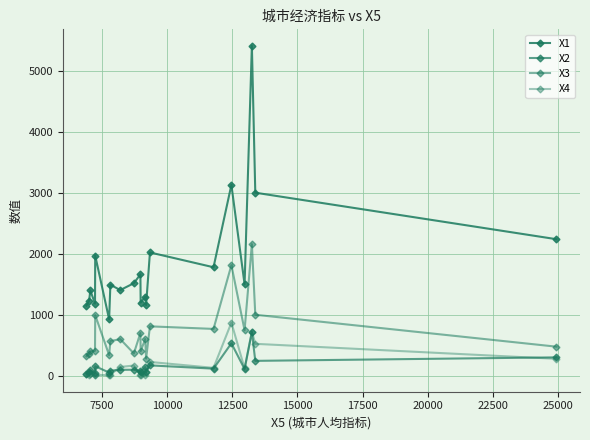

How many data points in X3 are above 601?

10